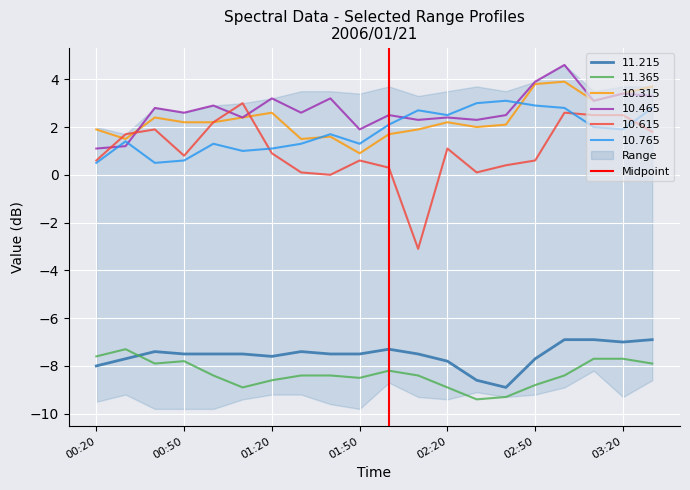

What is the minimum value for 11.365?

-9.4